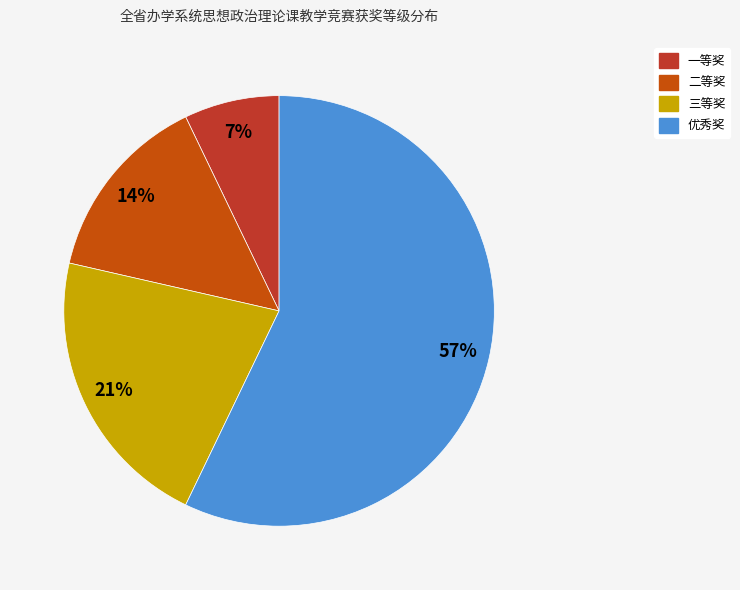

To the nearest percent, what is the difference between the 21% and 57% slice percentages?

36%